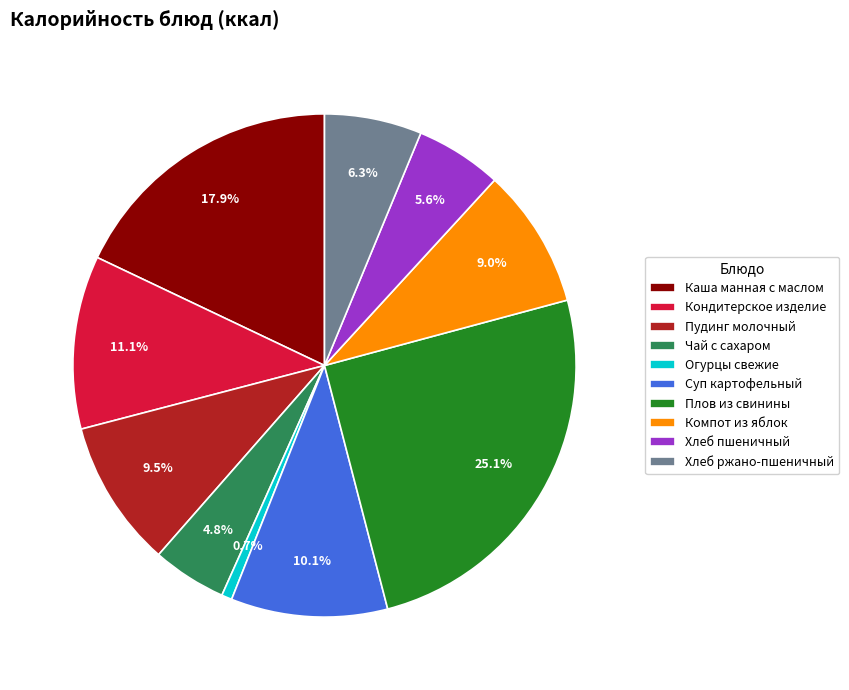

Does any single category account for the majority?

No